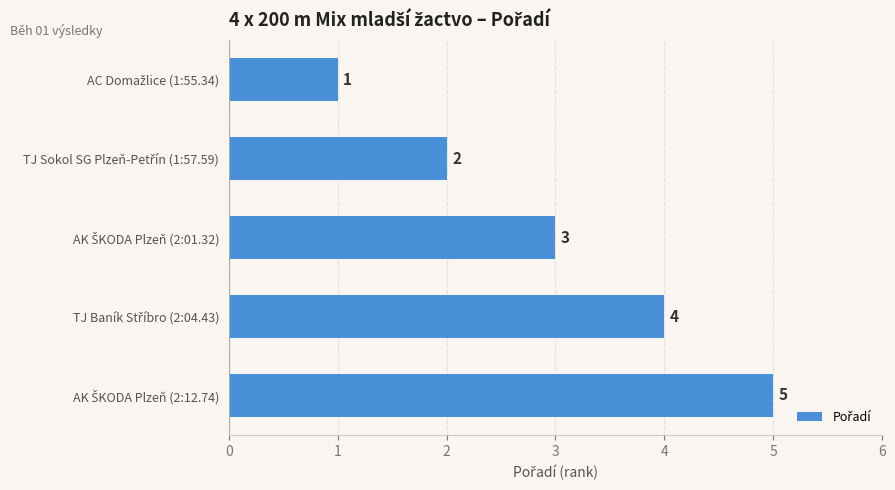

What is the difference between the maximum and second lowest values?

3